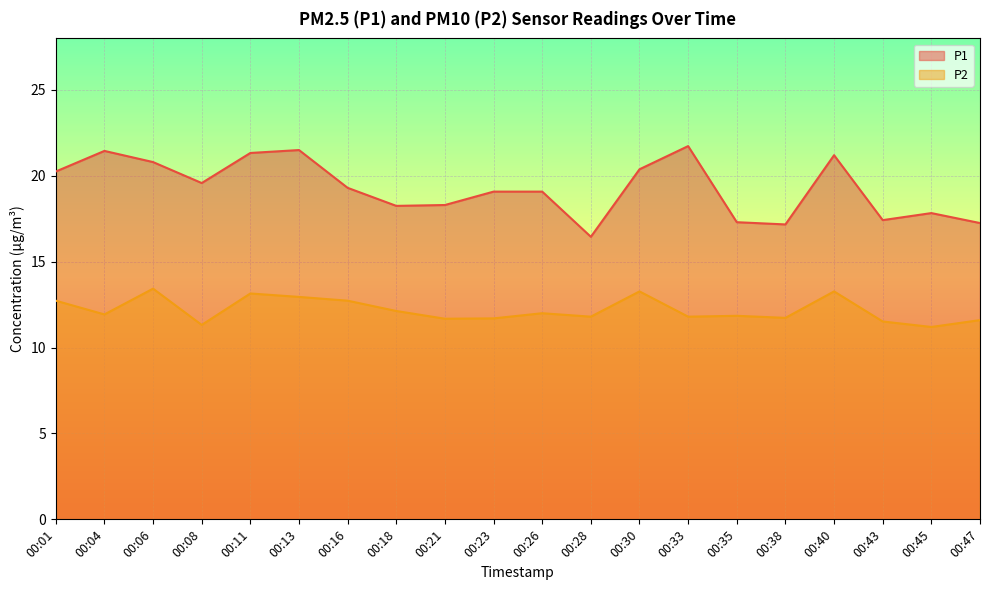

The value of P2 at 00:18 is 3.4. True or false?

False